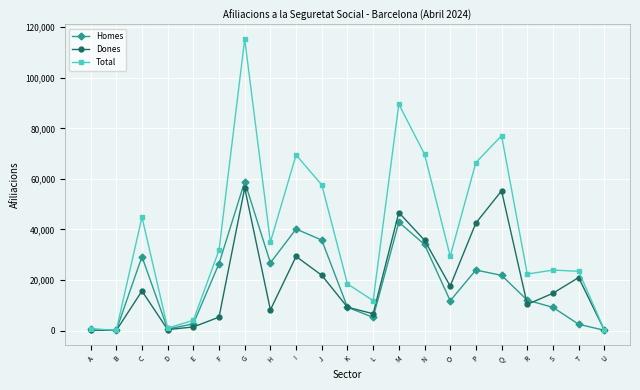

True or false: Dones has a value of 14548 at N.

False